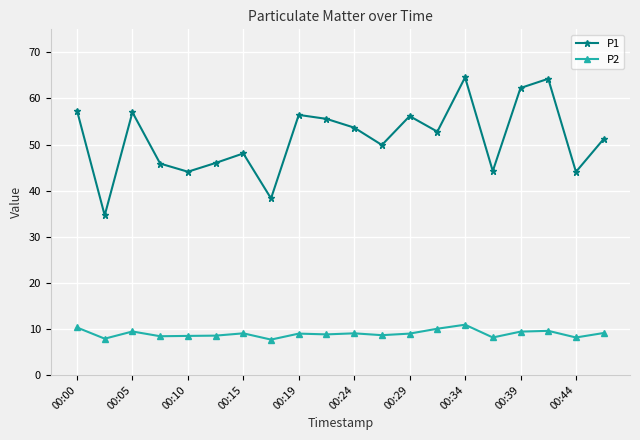

What is the highest value of the P1 series?

64.6